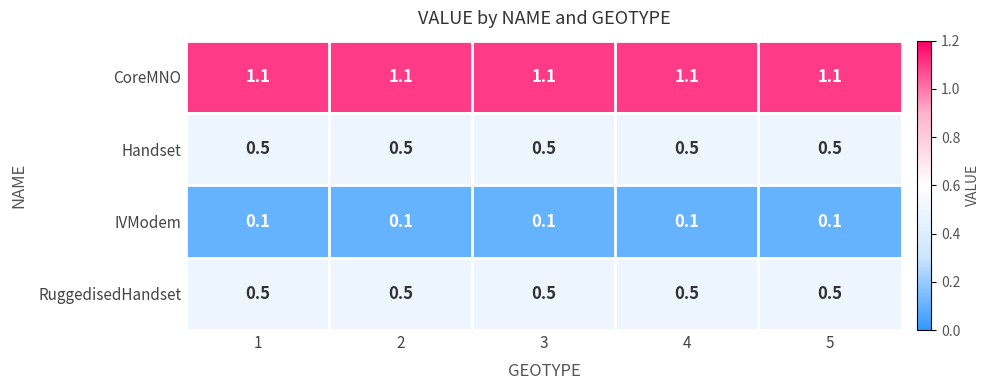

What is the approximate value of CoreMNO at 5?

1.1